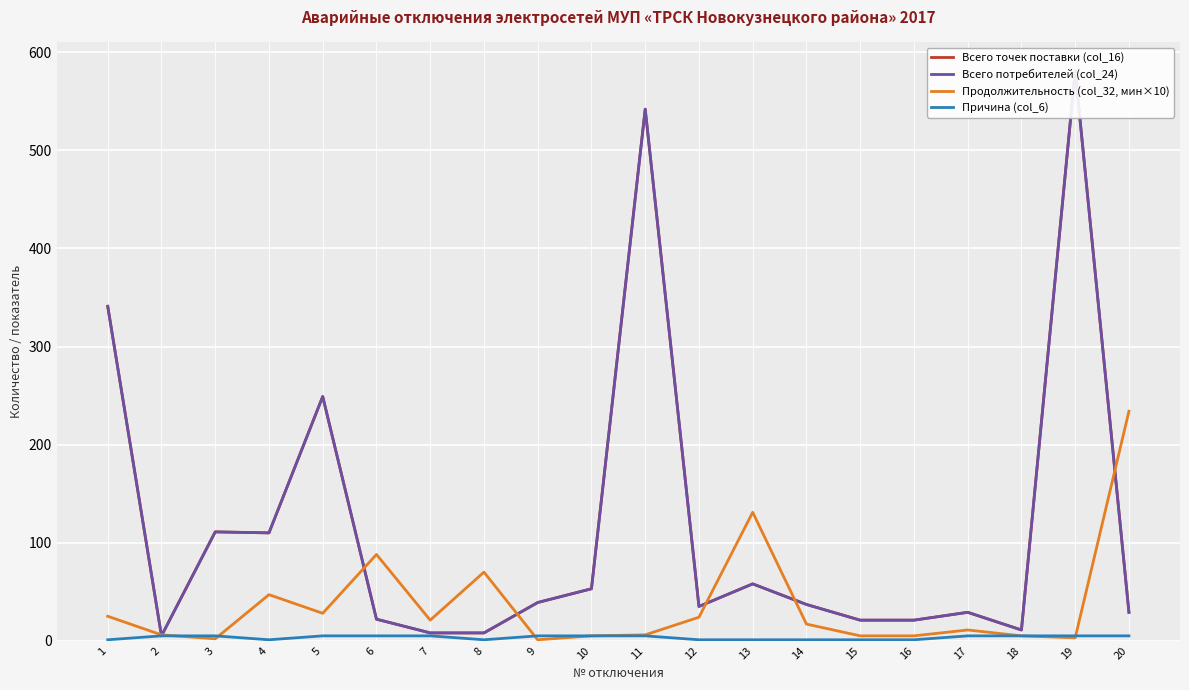

What is the maximum value for Продолжительность (col_32, мин×10)?

234